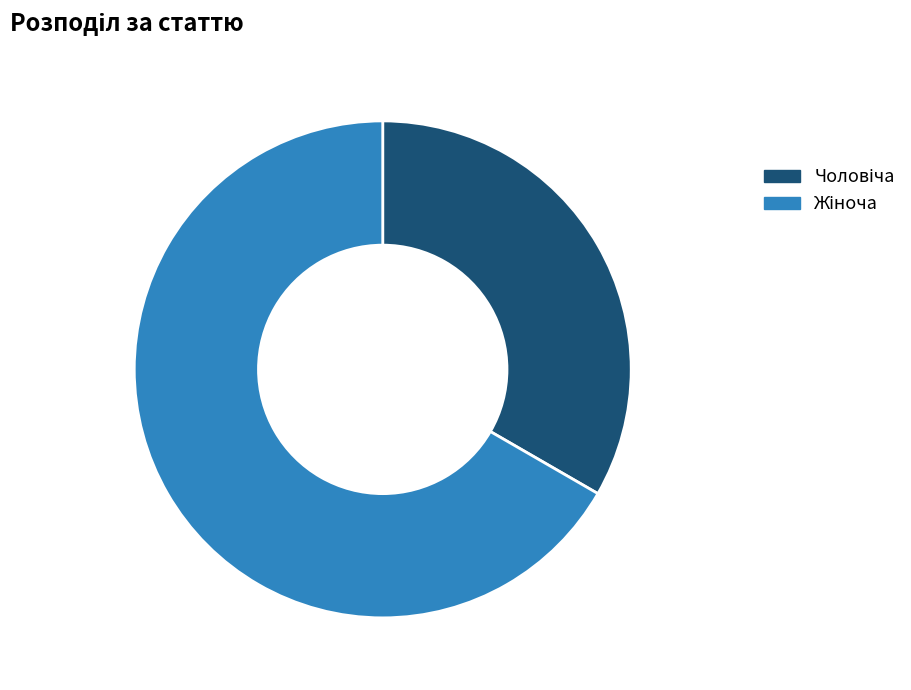

Does any single category account for the majority?

Yes